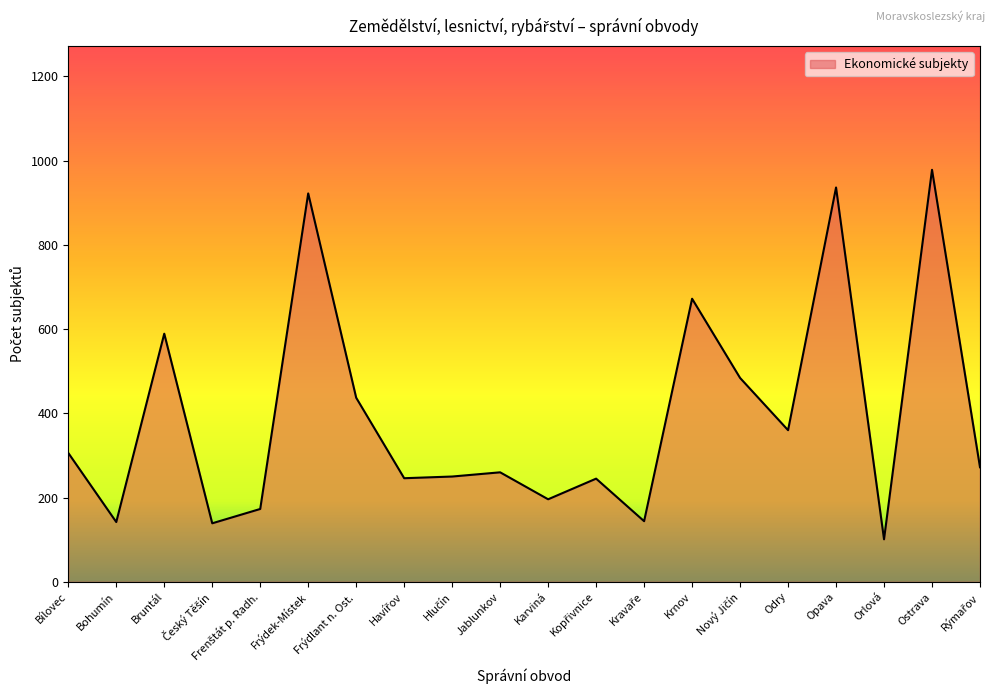

The value at Ostrava is 1559. True or false?

False